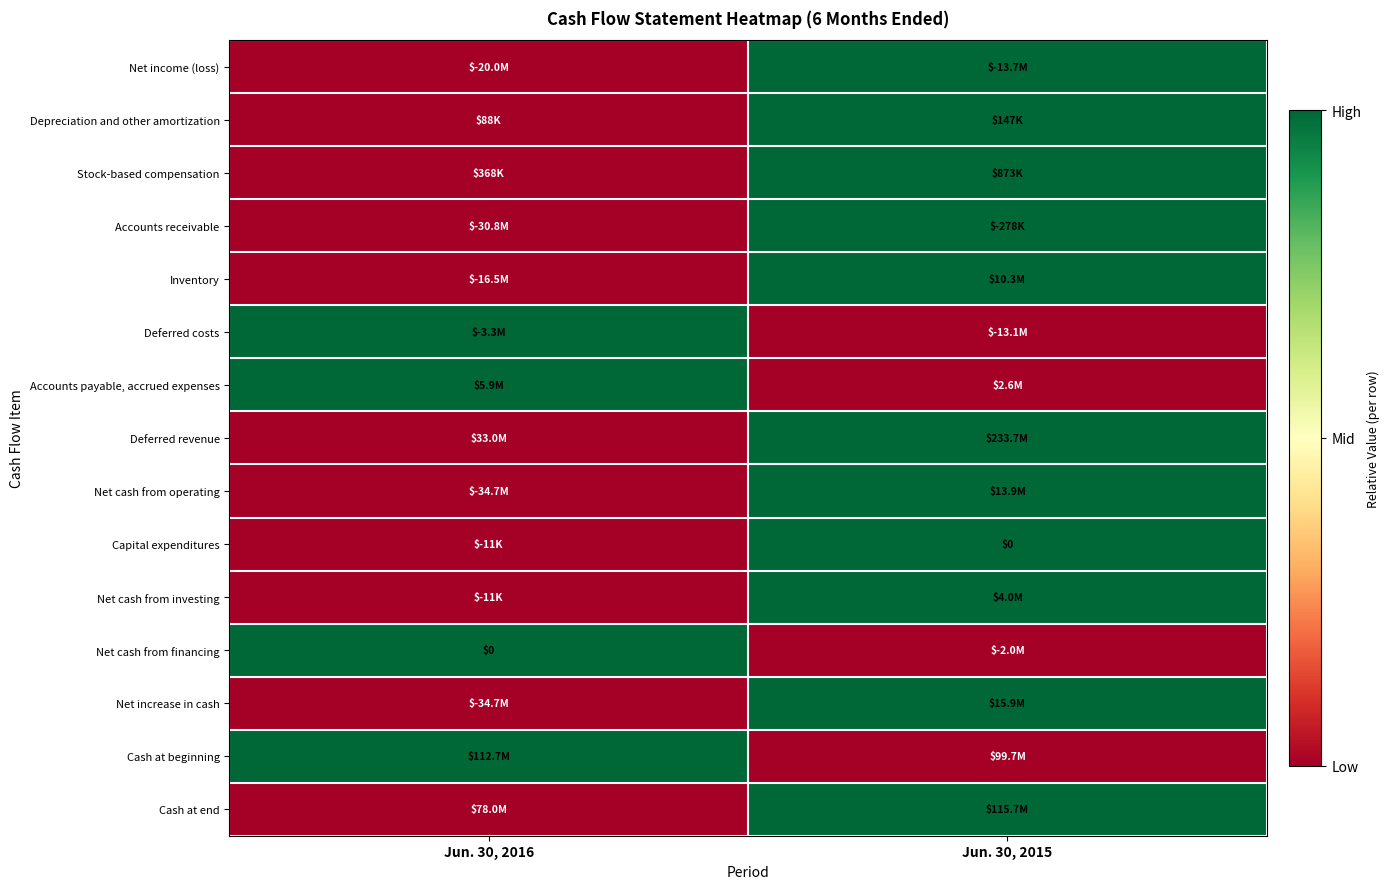

The Depreciation and other amortization series shows 2 at Jun. 30, 2015. True or false?

False